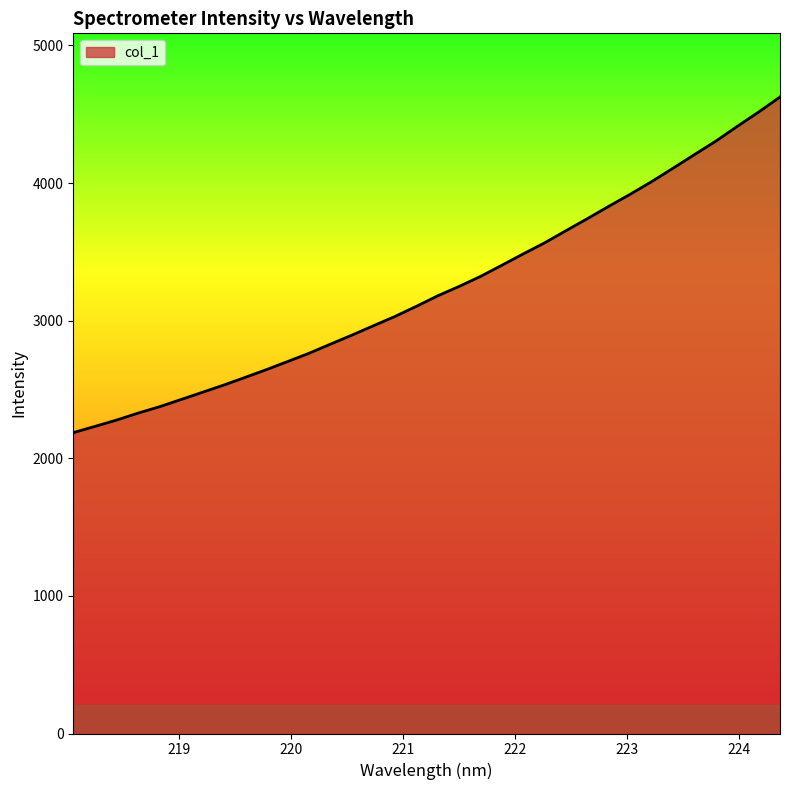

What is the difference between the maximum and minimum values?

2439.3